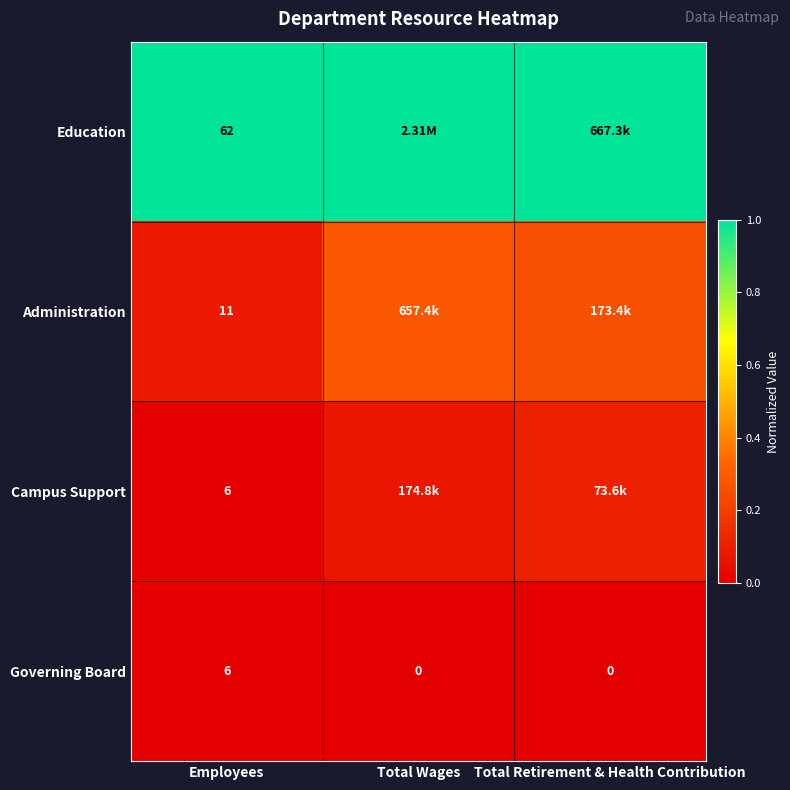

At which label does Governing Board reach its peak?

Employees